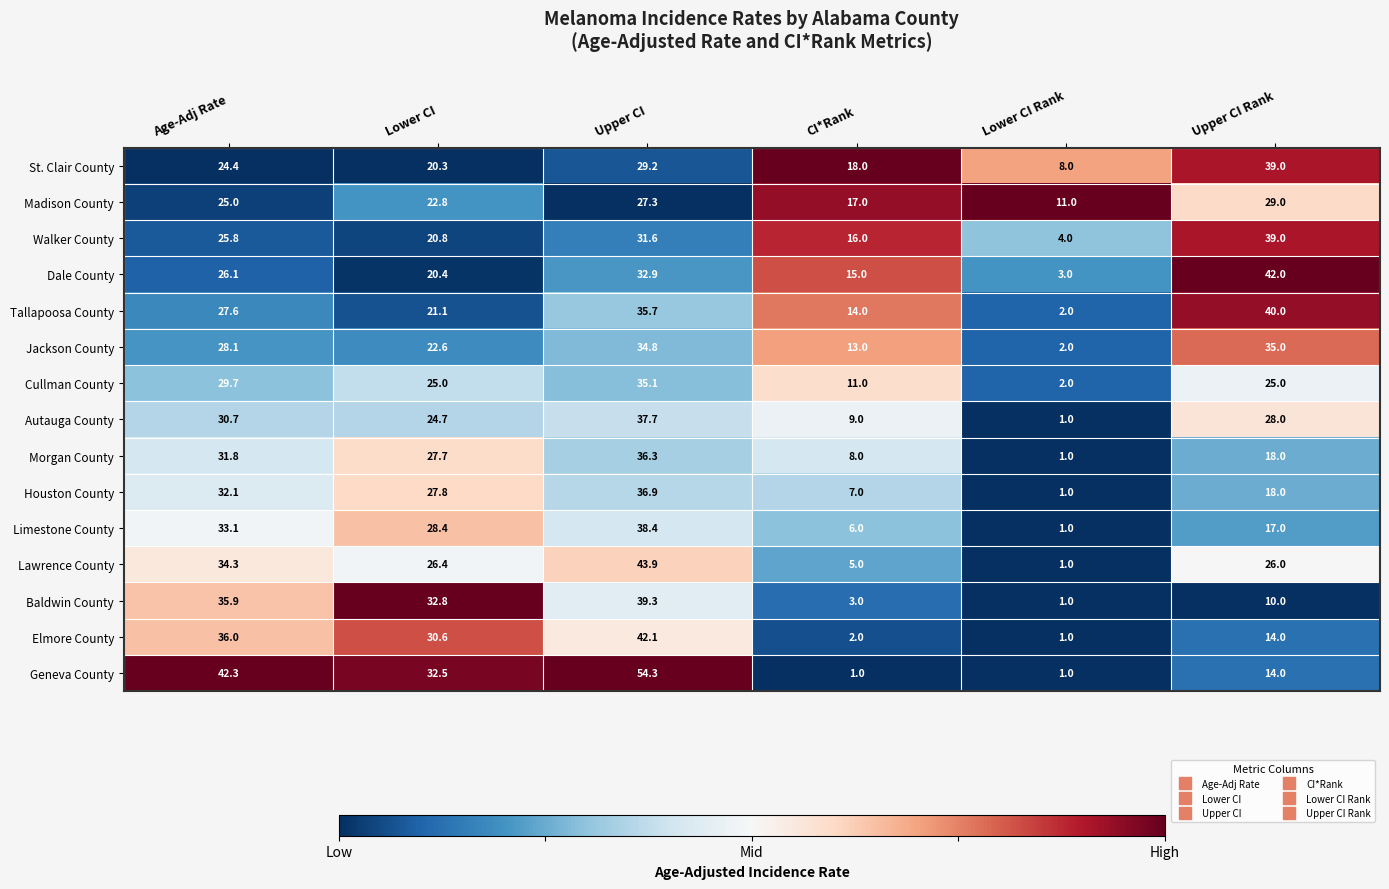

True or false: Morgan County has a value of 27.7 at Lower CI.

True